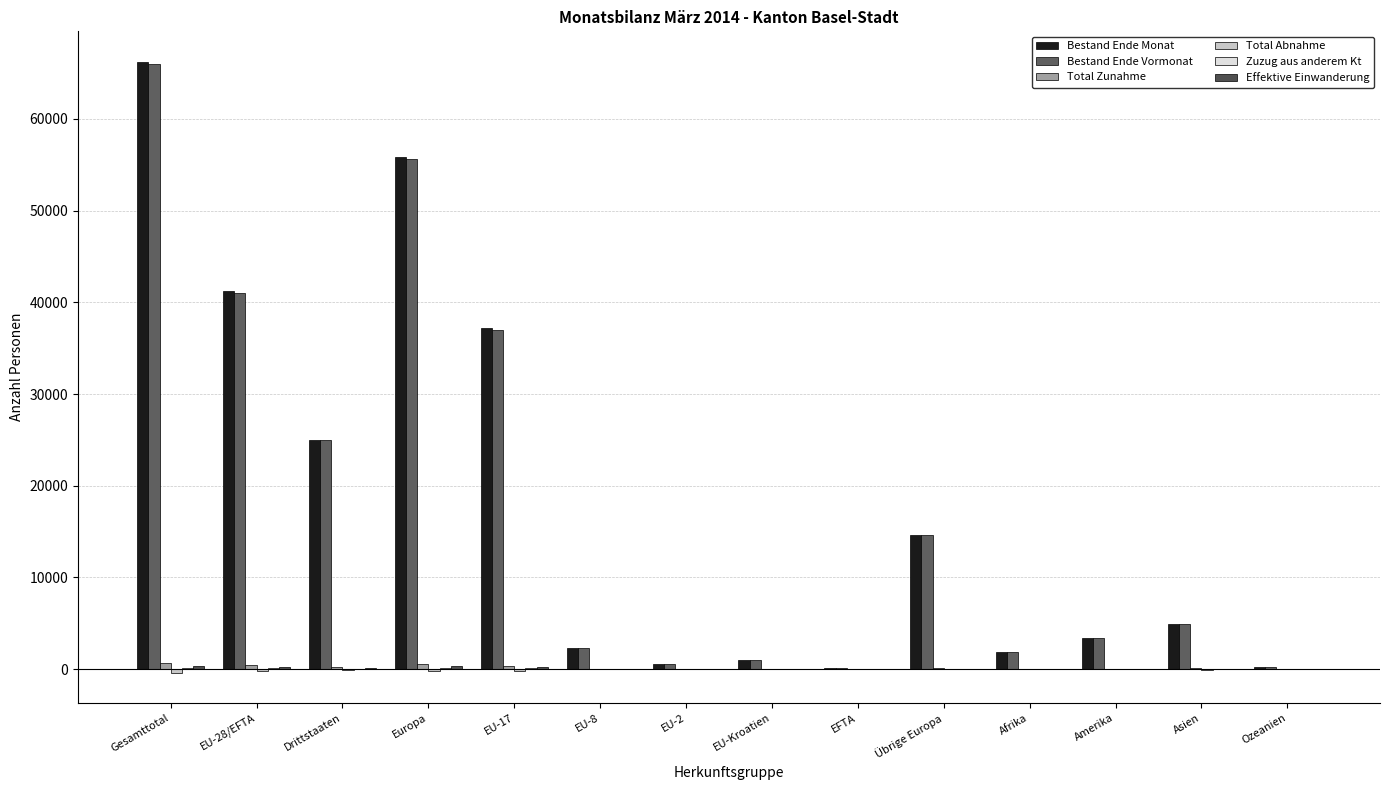

Rank the series by their maximum value, from lowest to highest.

Total Abnahme, Zuzug aus anderem Kt, Effektive Einwanderung, Total Zunahme, Bestand Ende Vormonat, Bestand Ende Monat